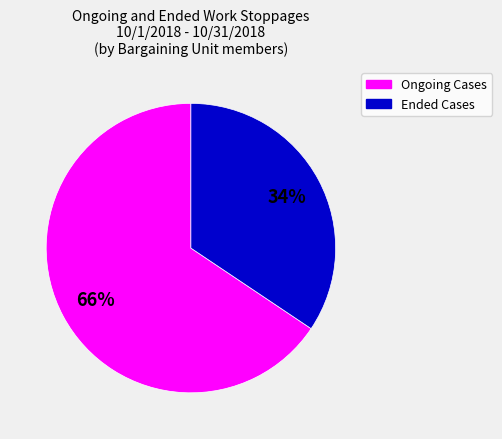

The Ongoing Cases slice represents 66% of the pie. True or false?

True